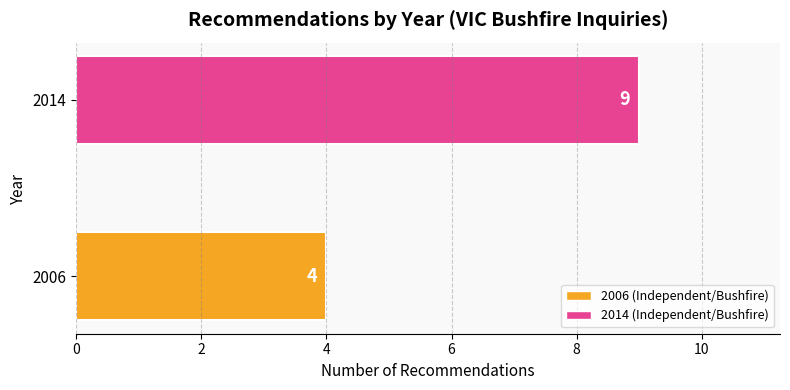

What is the difference between the values at 2014 and 2006?

5